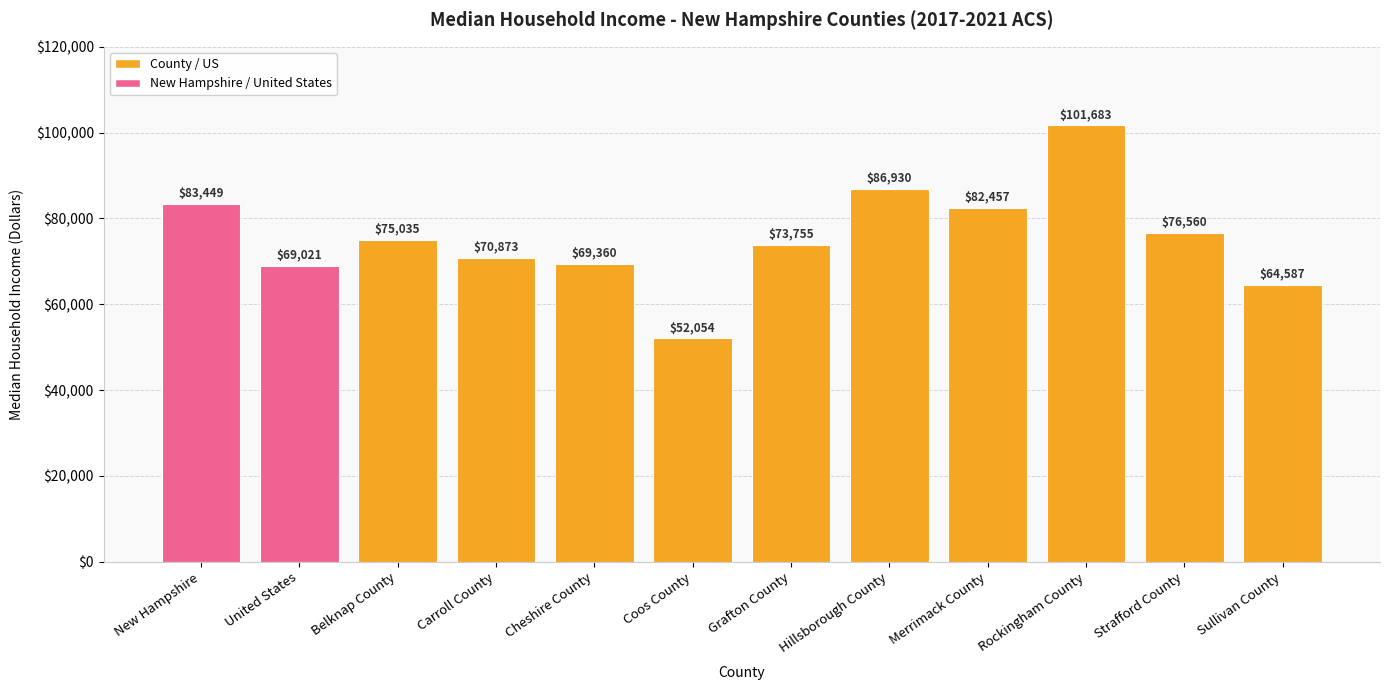

List the labels in order of value, largest first.

Rockingham County, Hillsborough County, New Hampshire, Merrimack County, Strafford County, Belknap County, Grafton County, Carroll County, Cheshire County, United States, Sullivan County, Coos County